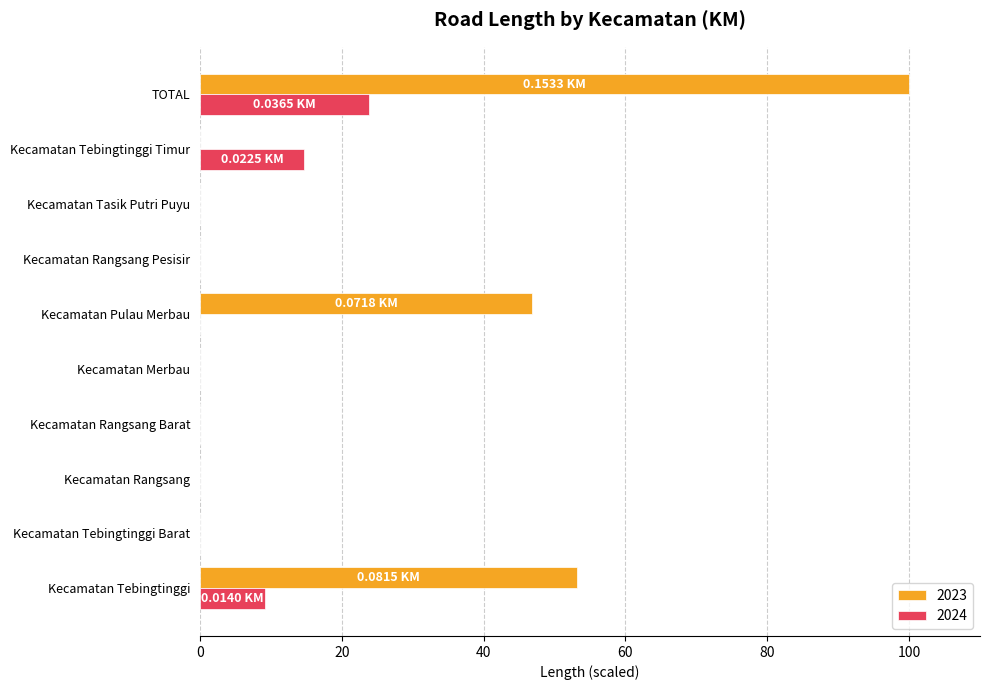

What is the sum of all 2024 values?

47.6